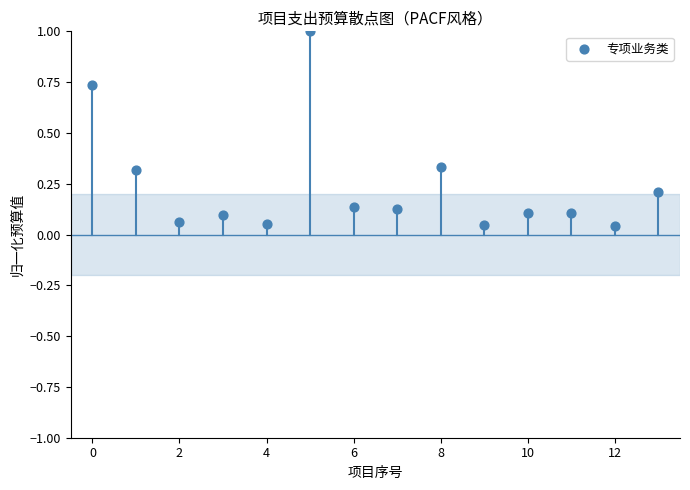

What is the range of Y values (max minus min)?

1.0